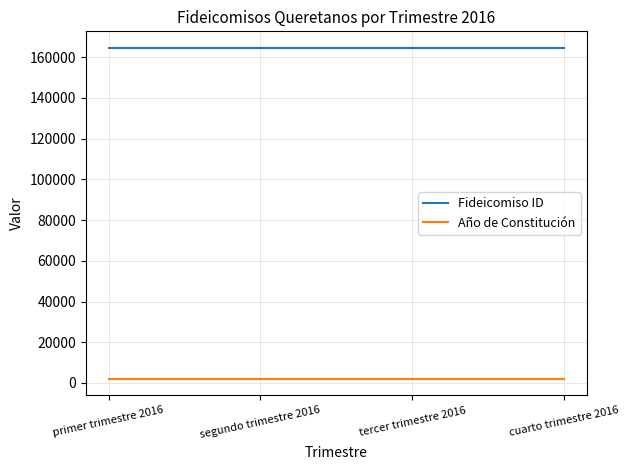

At how many categories does at least one series exceed 89152?

4